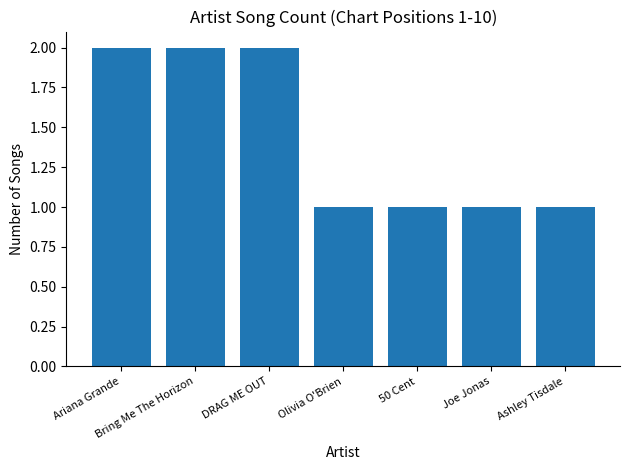

The chart shows a value of 0 at Olivia O'Brien. True or false?

False